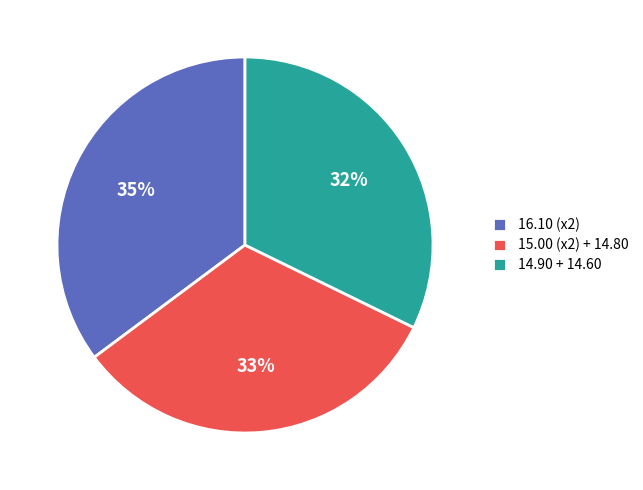

Which slice is the largest?

16.10 (x2)